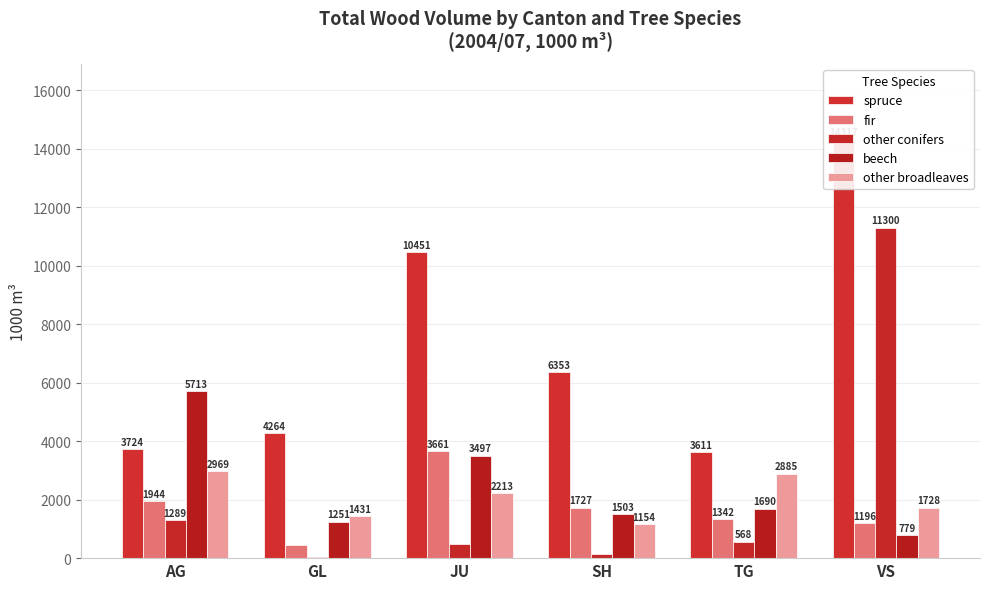

Which series has the widest spread of values?

other conifers